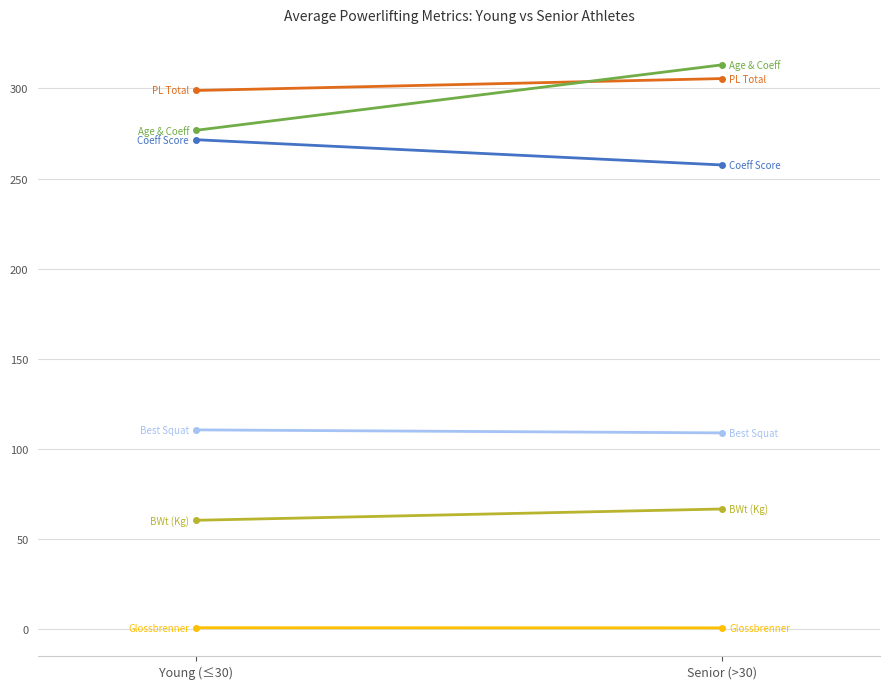

What is the difference between the maximum and minimum values in the PL Total series?

6.6